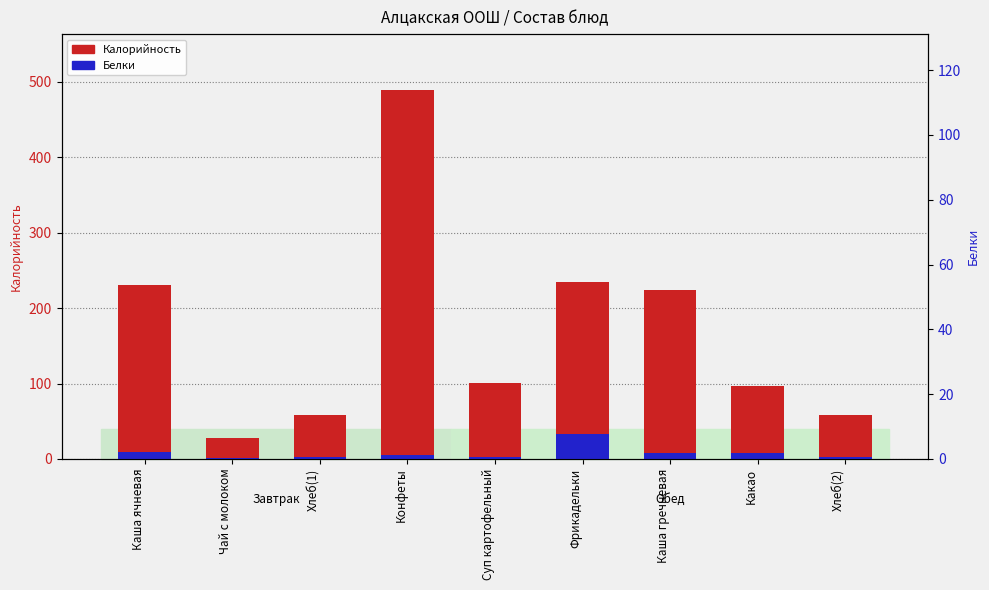

Where is Белки nearest to the value 17?

Каша ячневая